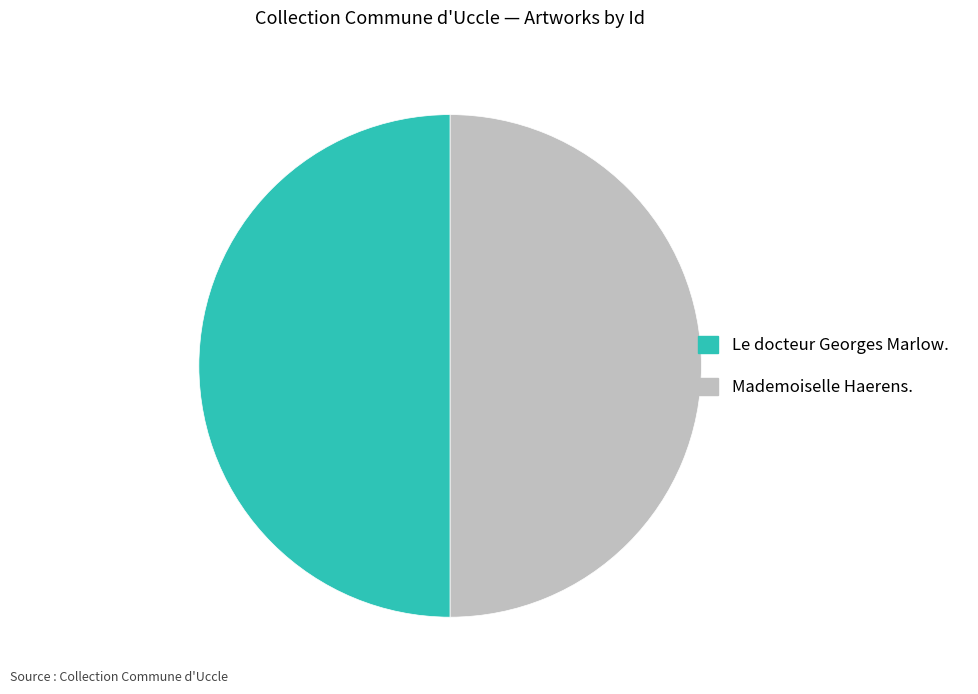

True or false: Mademoiselle Haerens. accounts for 50% of the total.

True